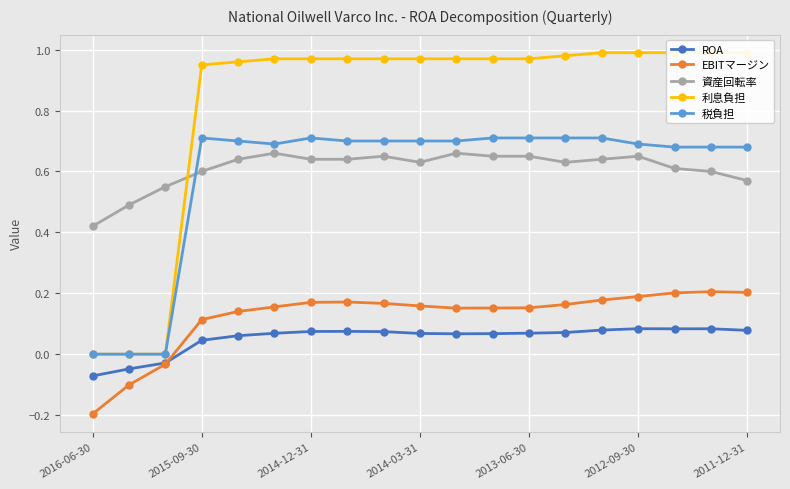

At how many categories does at least one series exceed 0?

19